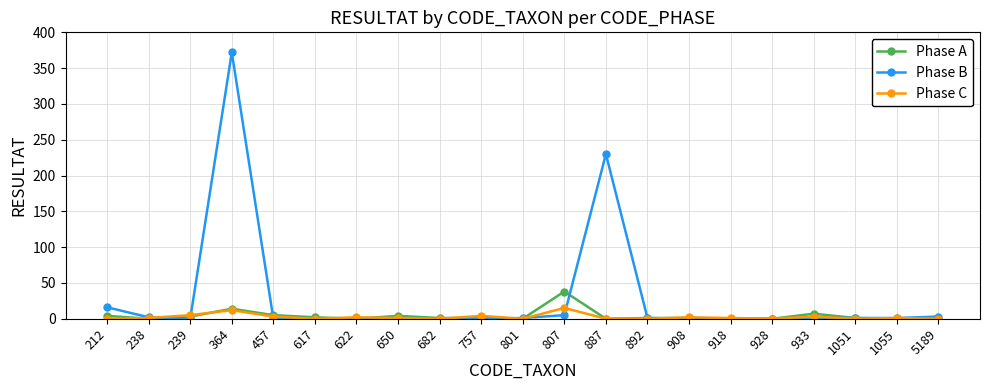

Which series has the largest total across all categories?

Phase B